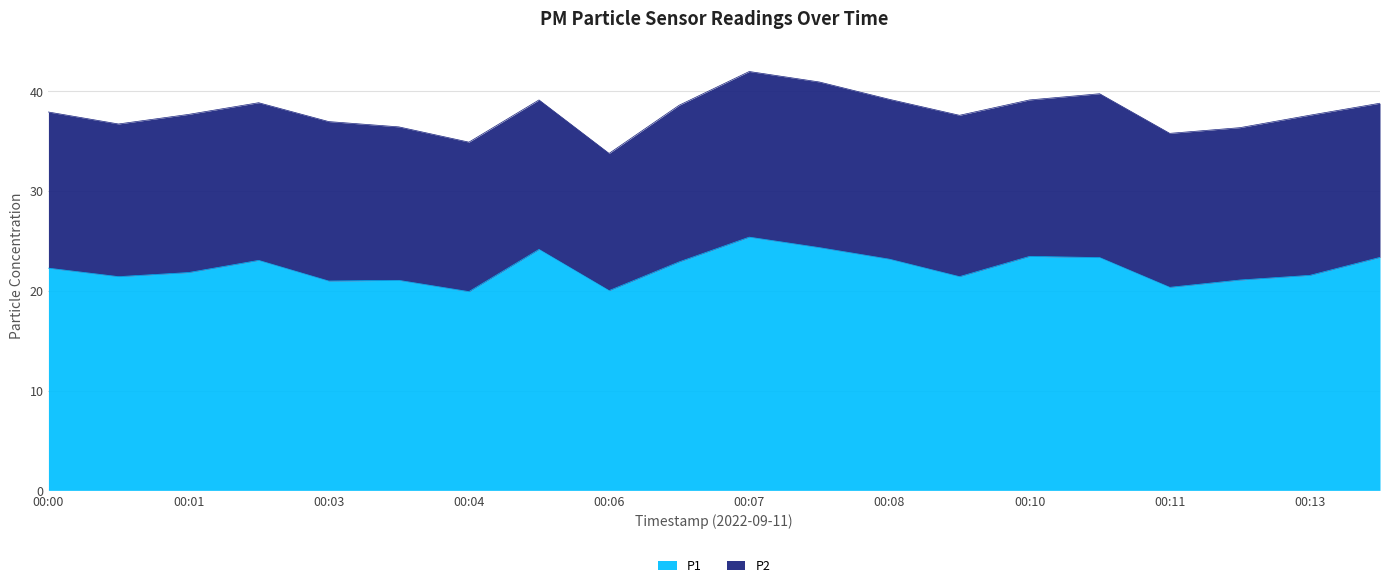

How many data points are less than 22?

10